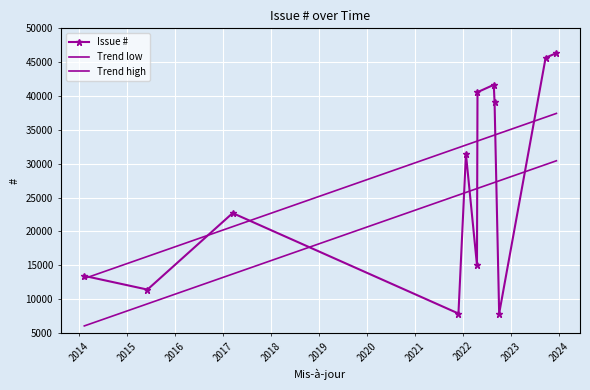

What is the minimum value shown in the chart?

7859